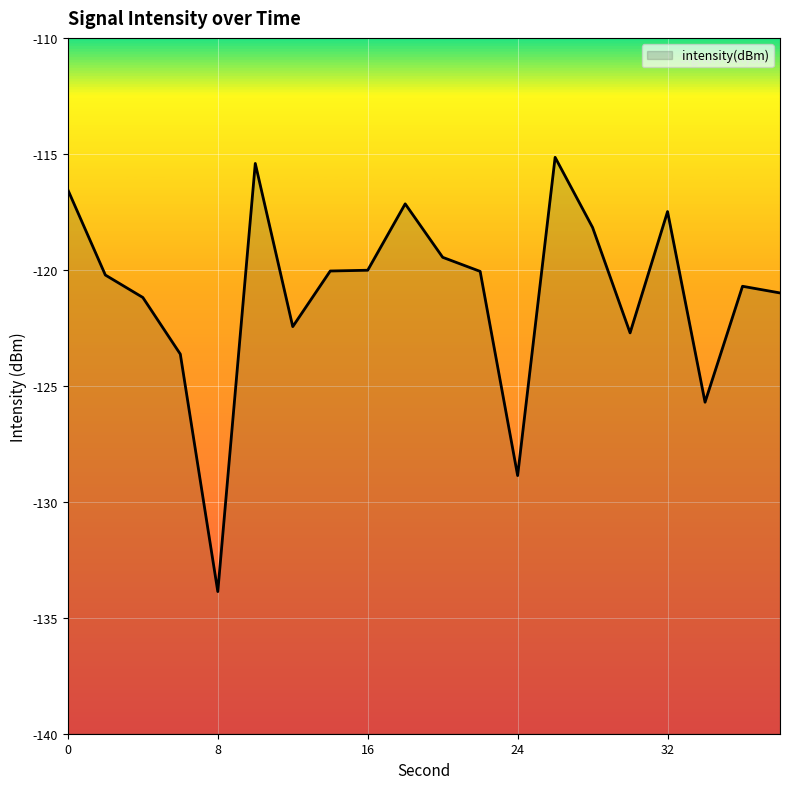

True or false: the data shows -41.7 at 8.

False